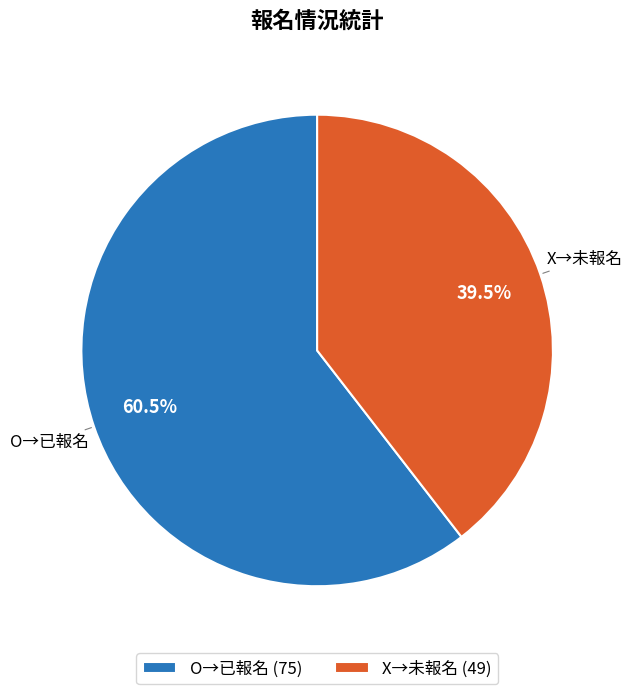

Is there any slice that represents more than half of the pie?

Yes